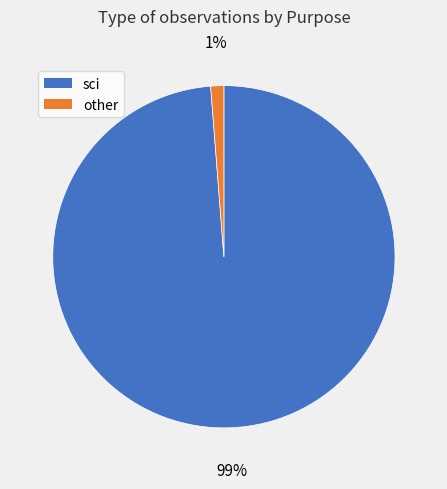

How many segments does this pie chart have?

2